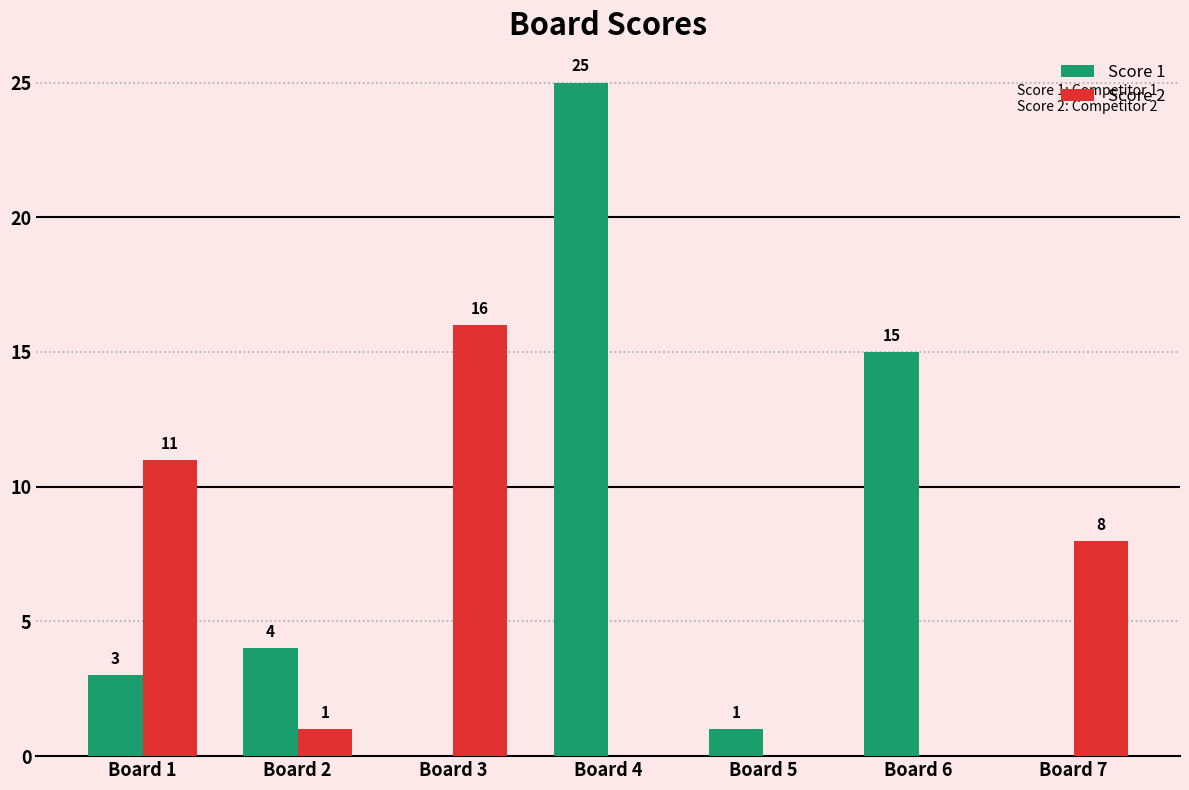

True or false: Score 2 has a value of 16 at Board 3.

True